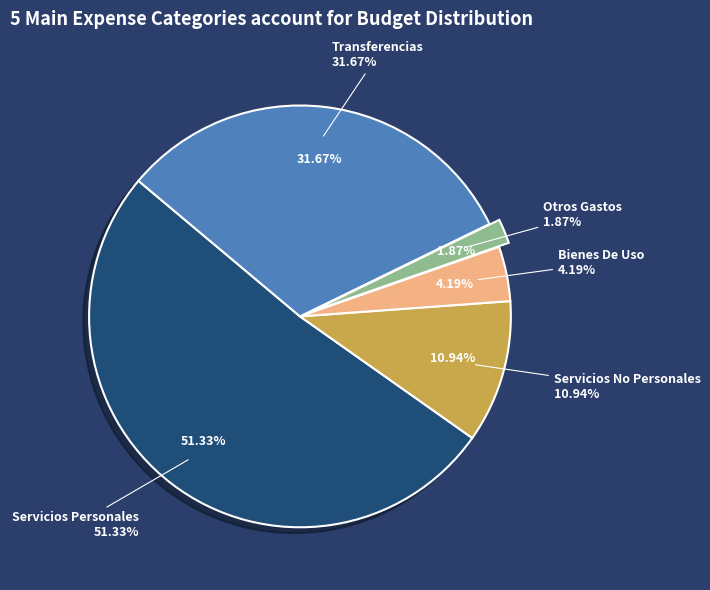

To the nearest percent, what is the average slice percentage?

20%